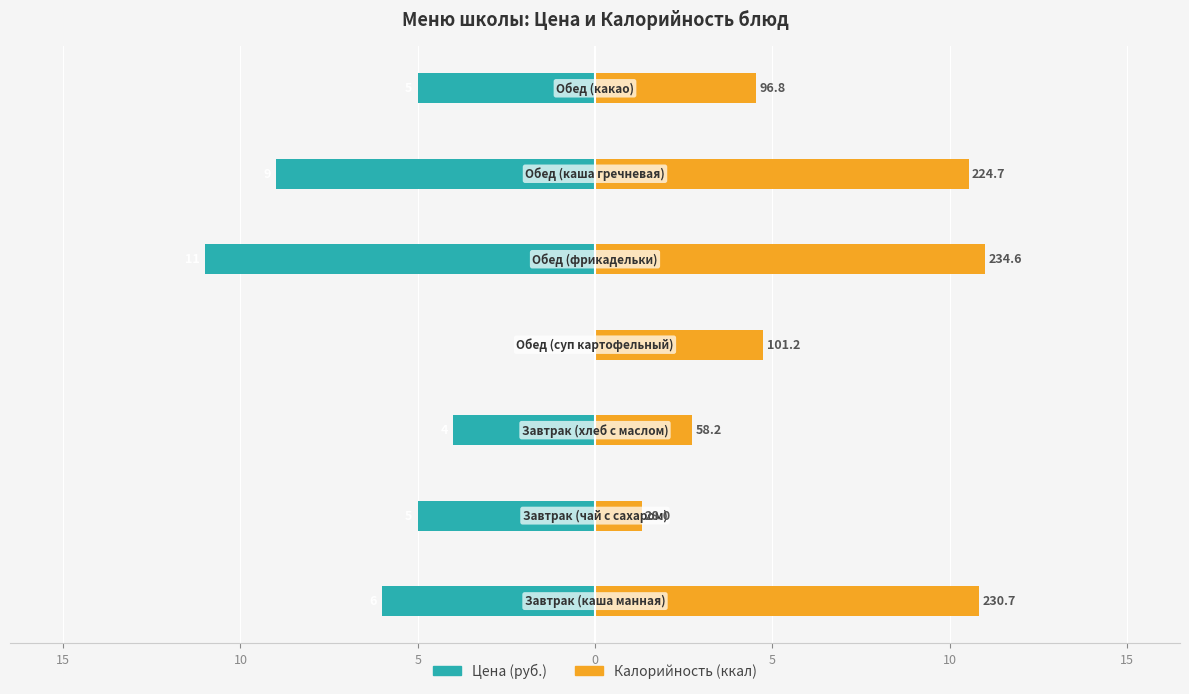

What are all the series names shown in the legend?

Цена (руб.), Калорийность (ккал)